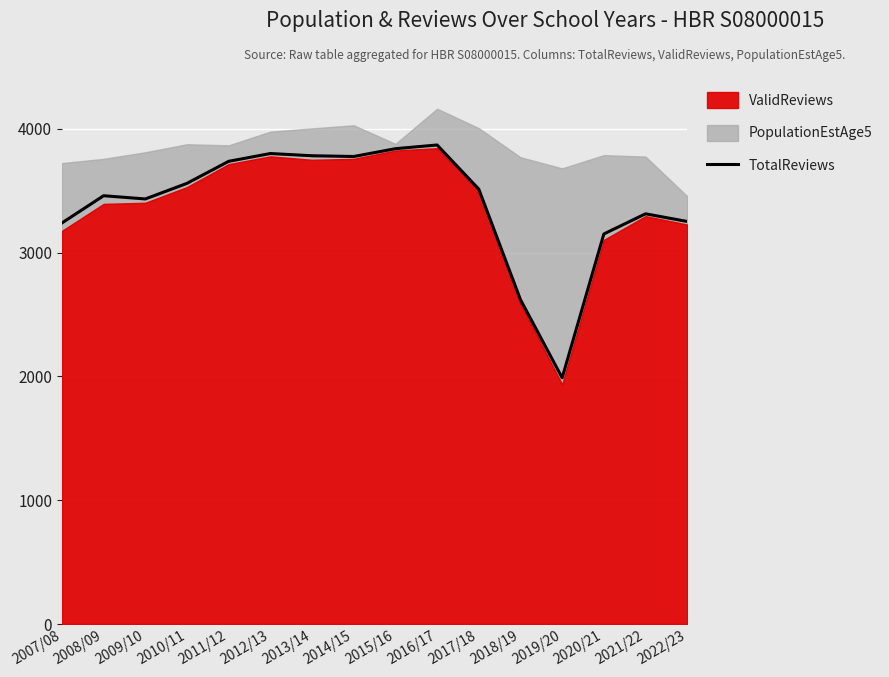

What is the sum of all values?

54342